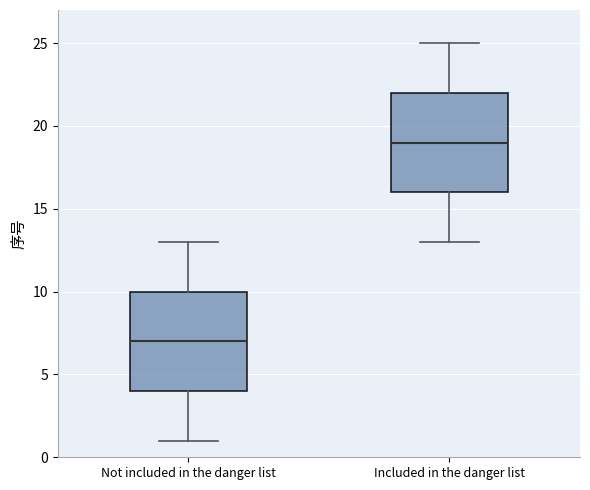

Reading left to right, read every box against the y-axis: the position of its median line, the range the box covers, and the ends of its whiskers. The values are not printed on the chart, so give them approximately, as read against the axis.

Not included in the danger list: median 7, box 4 to 10, whiskers 1 to 13
Included in the danger list: median 19, box 16 to 22, whiskers 13 to 25